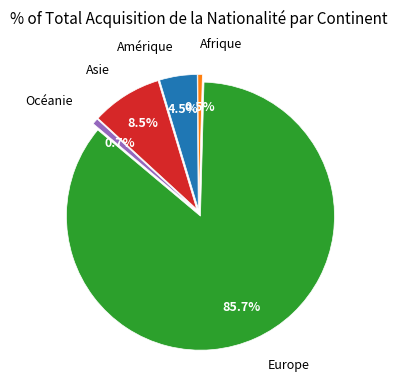

How many segments does this pie chart have?

5